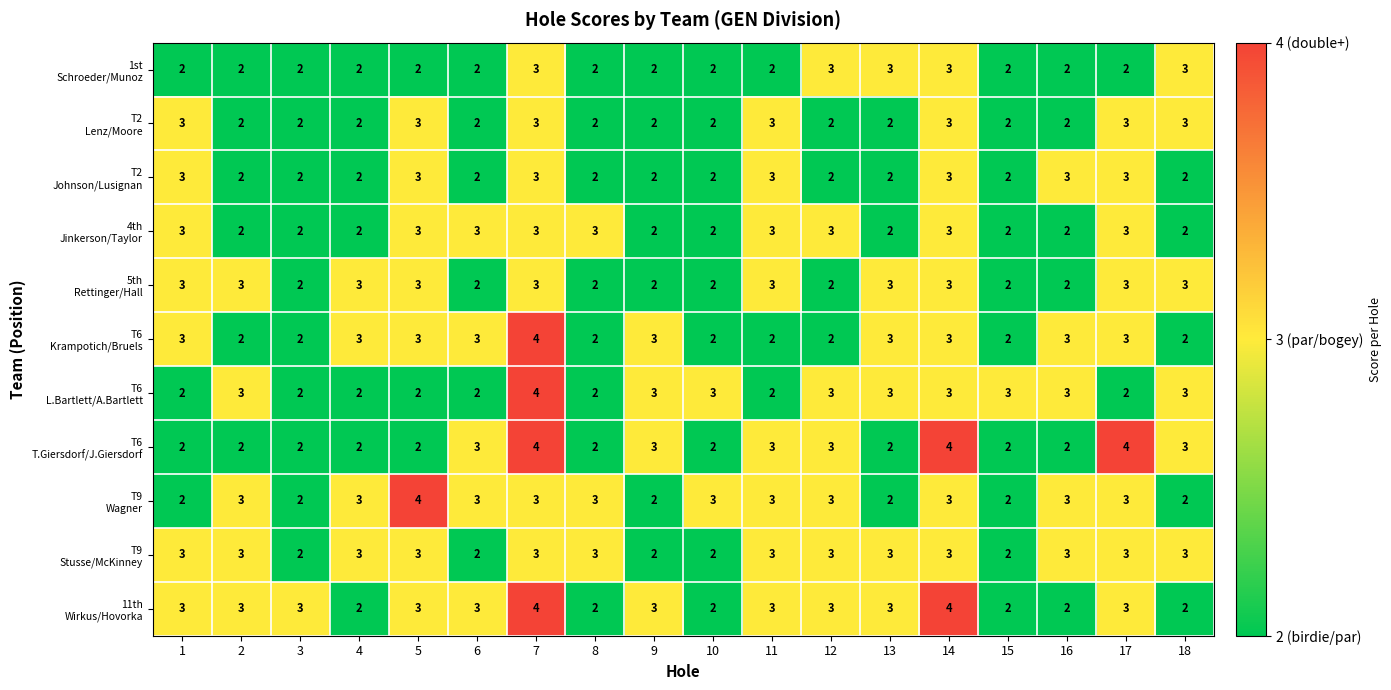

At which category is the sum across all series the highest?

7